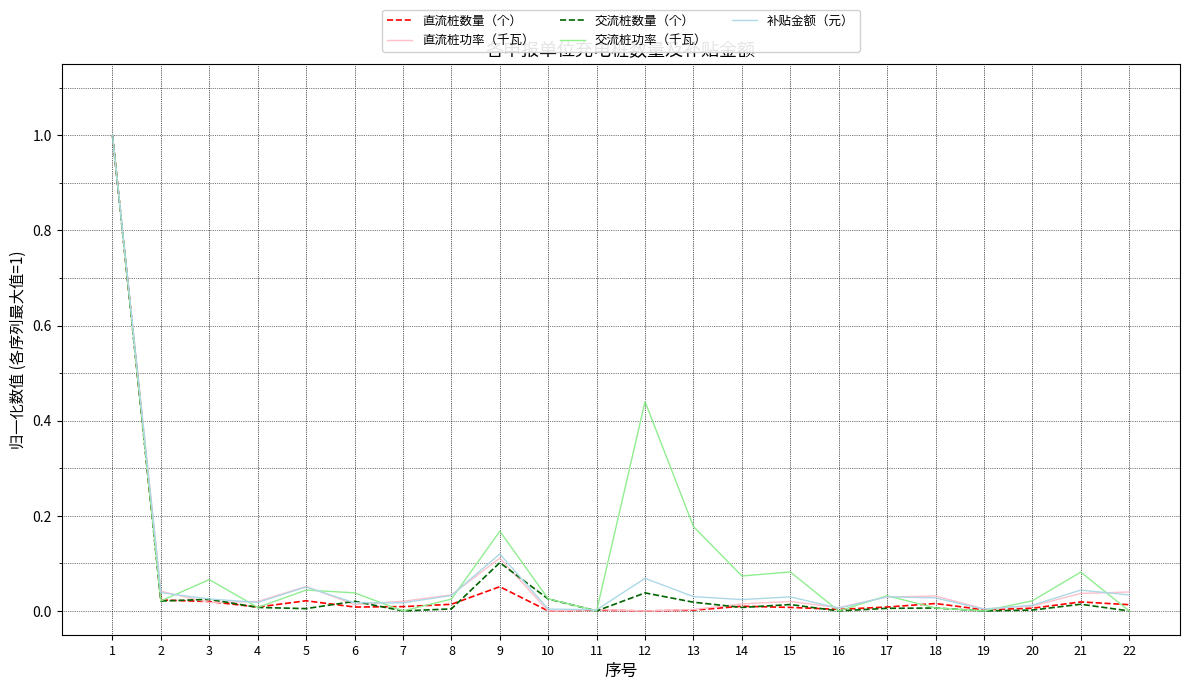

The 直流桩数量（个） series shows 0.1 at 9. True or false?

True